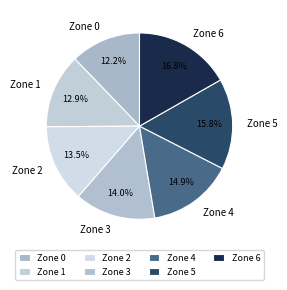

Rank the categories by value from highest to lowest.

Zone 6, Zone 5, Zone 4, Zone 3, Zone 2, Zone 1, Zone 0